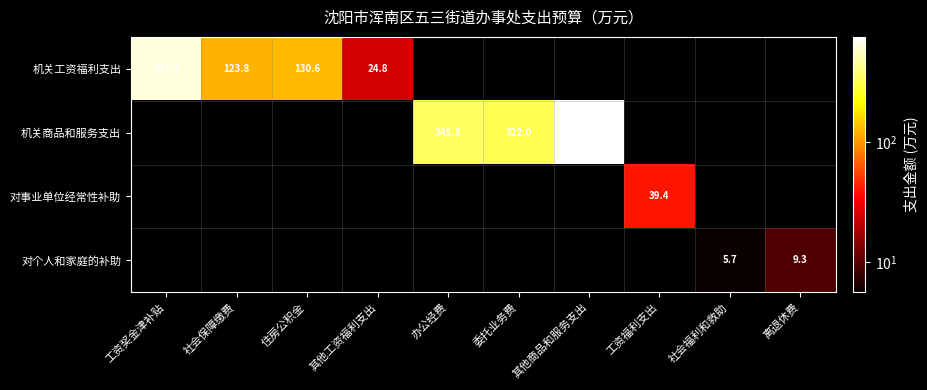

The 机关商品和服务支出 series shows 322.0 at 委托业务费. True or false?

True